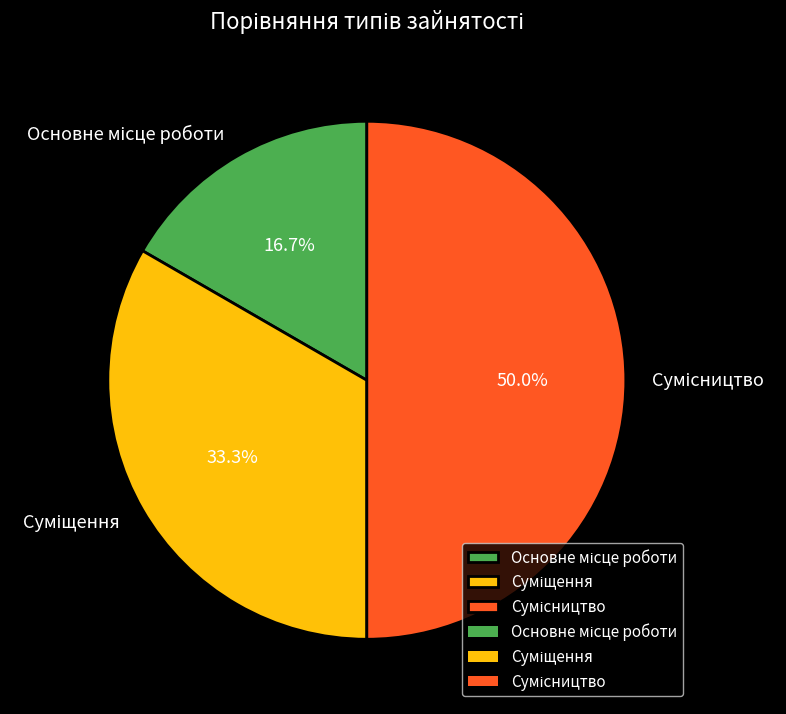

How many segments does this pie chart have?

3